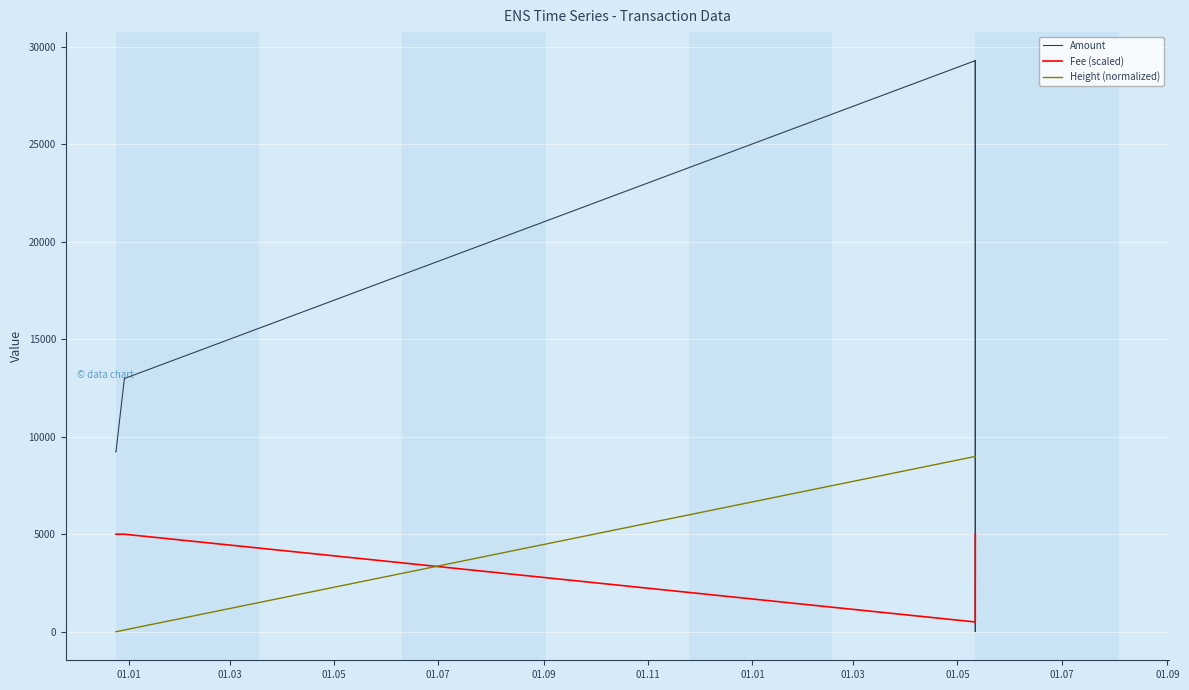

What is the maximum value for Fee (scaled)?

5000.0